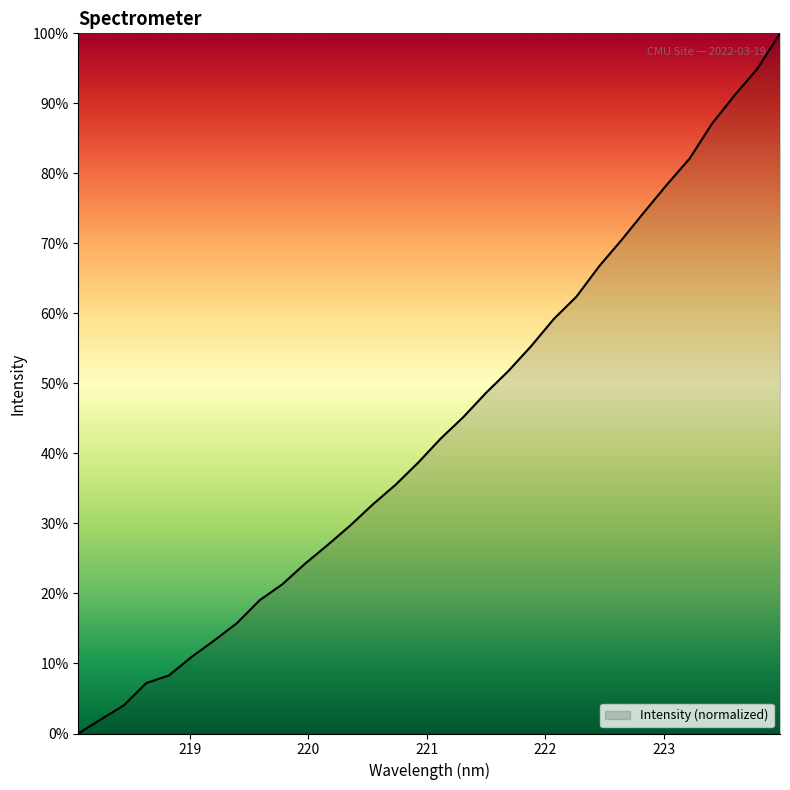

Reading left to right, transcribe all the data shown in this chart.

0.0	2.0	4.0	7.2	8.3	10.9	13.3	15.8	19.0	21.3	24.2	26.9	29.7	32.7	35.5	38.7	42.1	45.2	48.6	51.8	55.3	59.2	62.4	66.7	70.5	74.5	78.4	82.1	87.1	91.2	94.9	100.0